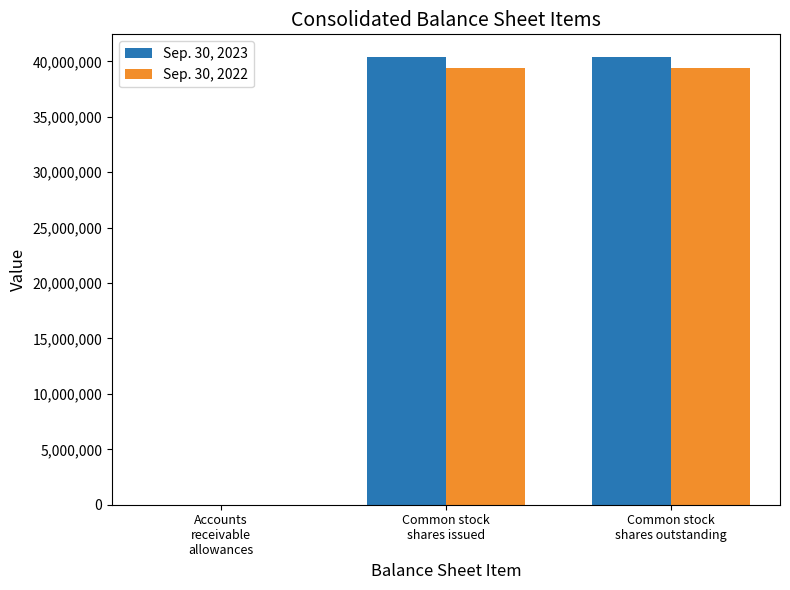

What is the maximum value shown in the chart?

40423000